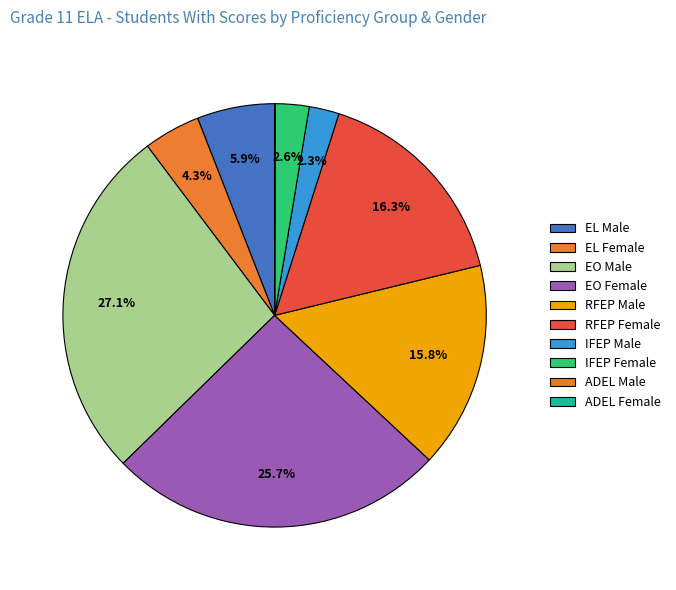

To the nearest percent, what percentage of the pie is RFEP Male?

16%